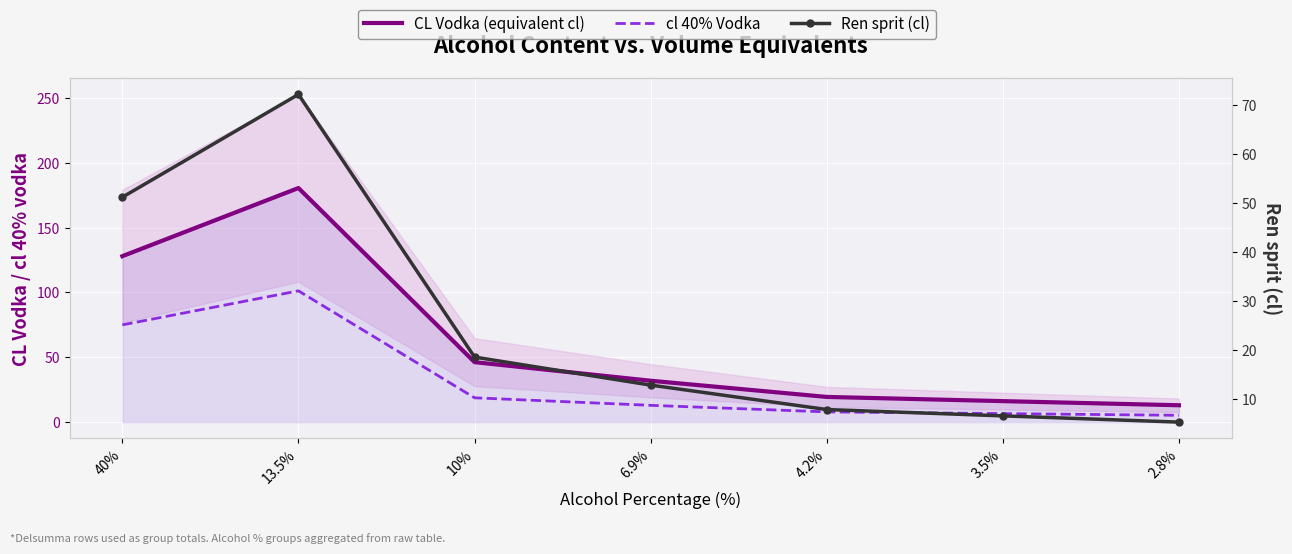

True or false: CL Vodka (equivalent cl) and Ren sprit (cl) cross at least once.

False